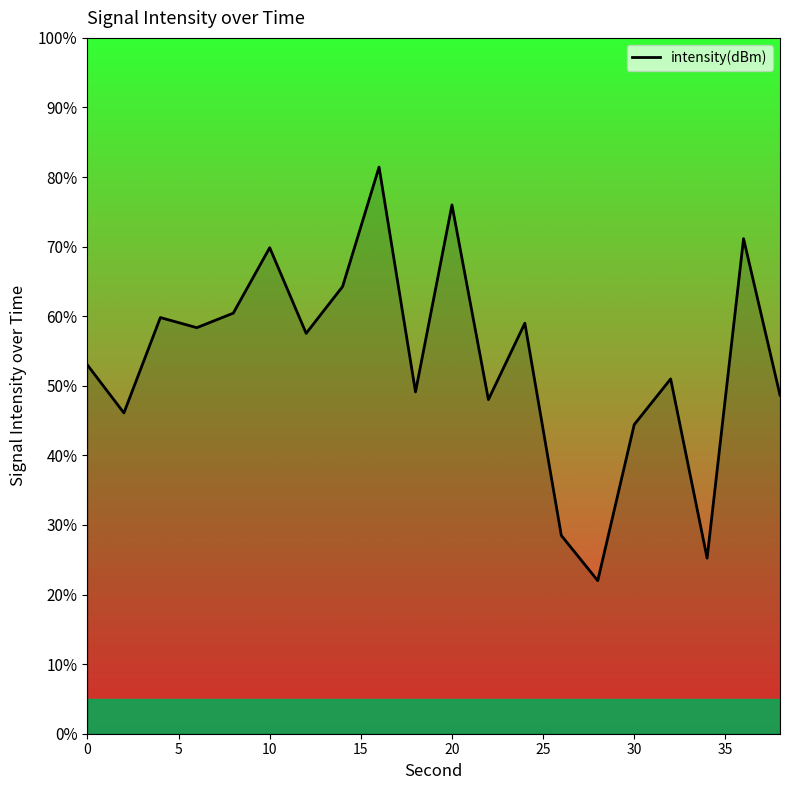

What is the difference between the maximum and minimum values?

59.4